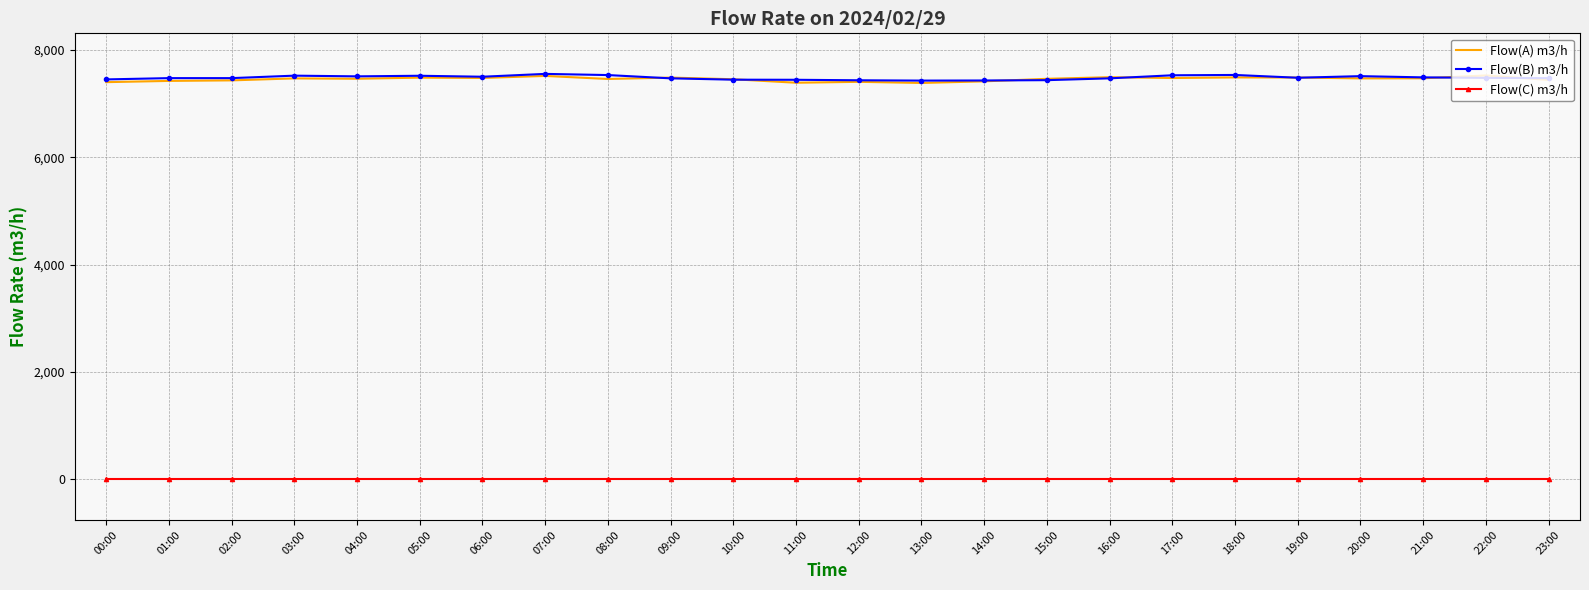

What value does the Flow(B) m3/h series have at 08:00, to the nearest 5?

7535